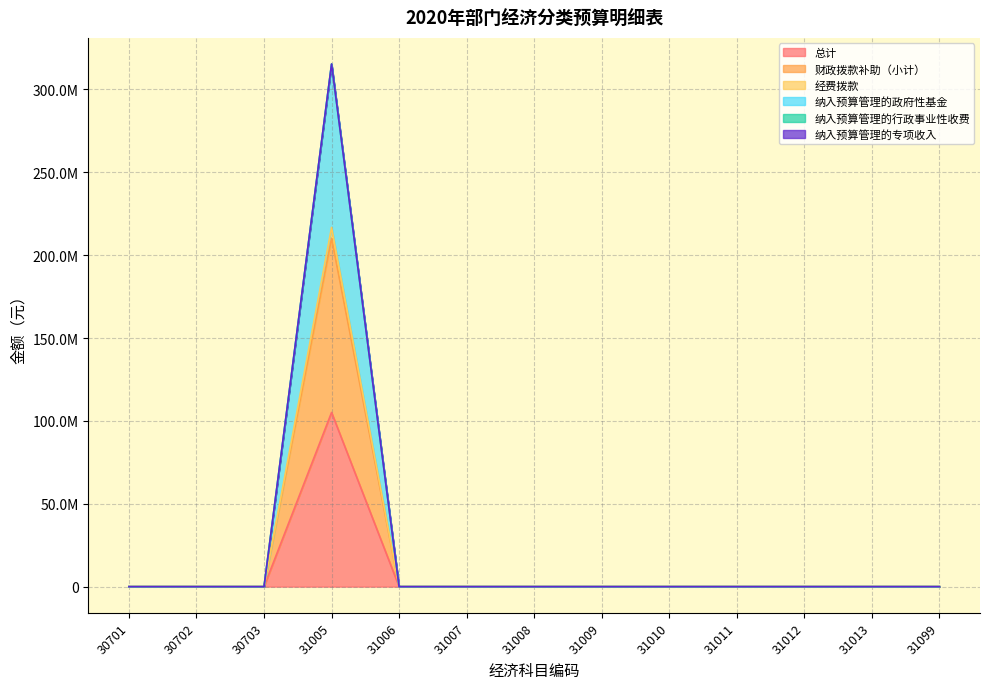

Which series has the largest range (max minus min)?

总计